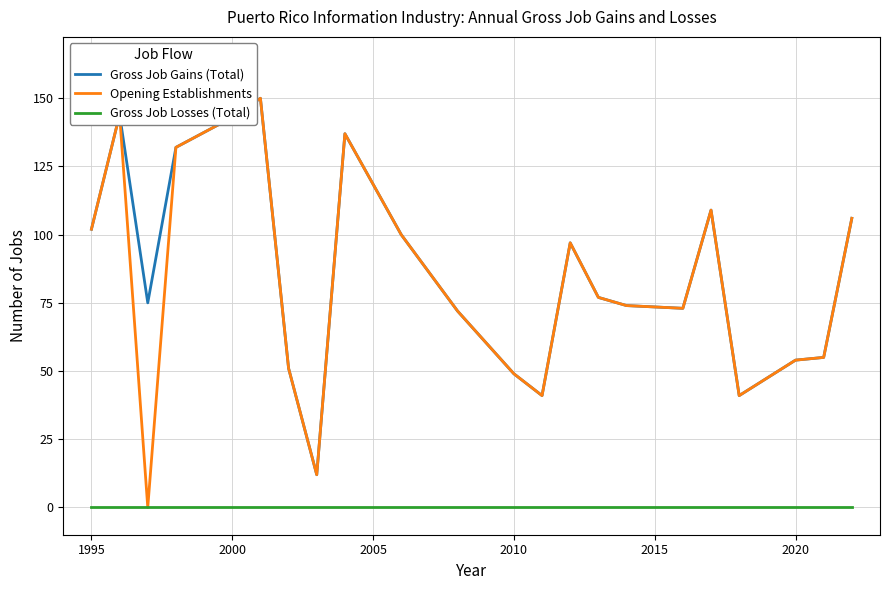

Which series has the largest range (max minus min)?

Opening Establishments